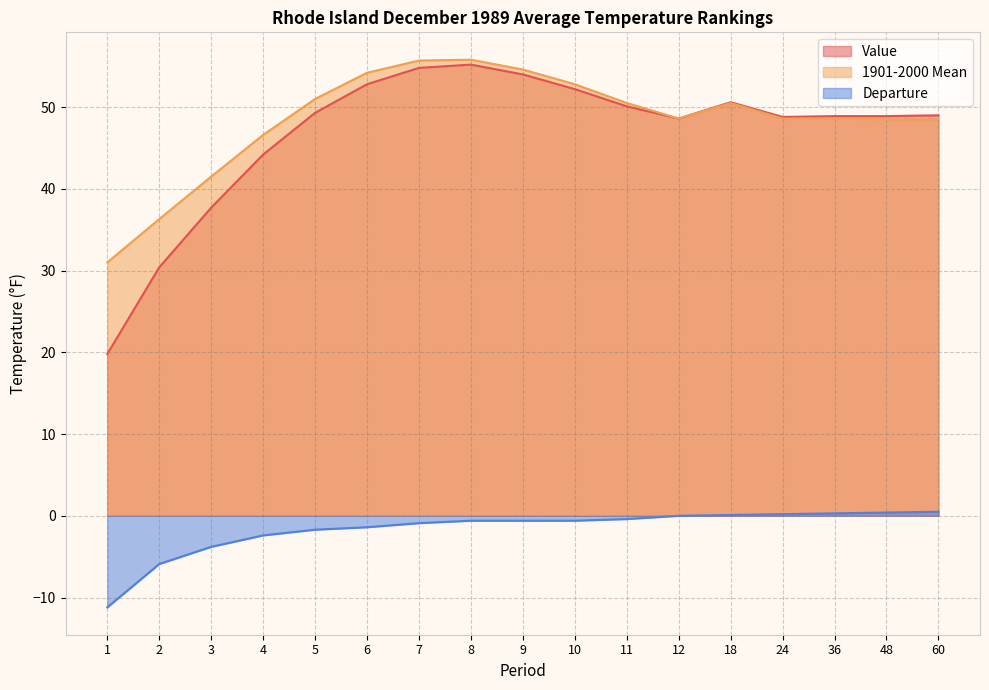

Reading right to left, transcribe all the data shown in this chart.

Value: 49.0	48.9	48.9	48.8	50.6	48.6	50.1	52.2	54.0	55.2	54.8	52.8	49.3	44.2	37.7	30.4	19.8
1901-2000 Mean: 48.5	48.5	48.6	48.6	50.5	48.6	50.5	52.8	54.6	55.8	55.7	54.2	51.0	46.6	41.5	36.3	31.0
Departure: 0.5	0.4	0.3	0.2	0.1	0.0	-0.4	-0.6	-0.6	-0.6	-0.9	-1.4	-1.7	-2.4	-3.8	-5.9	-11.2